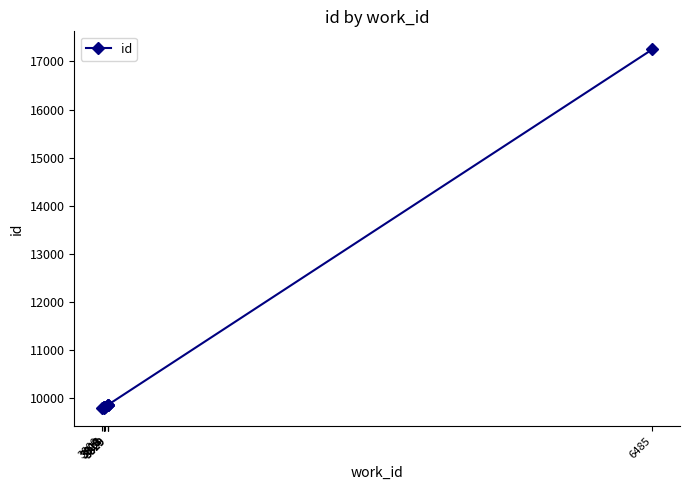

How many categories are shown in the chart?

10